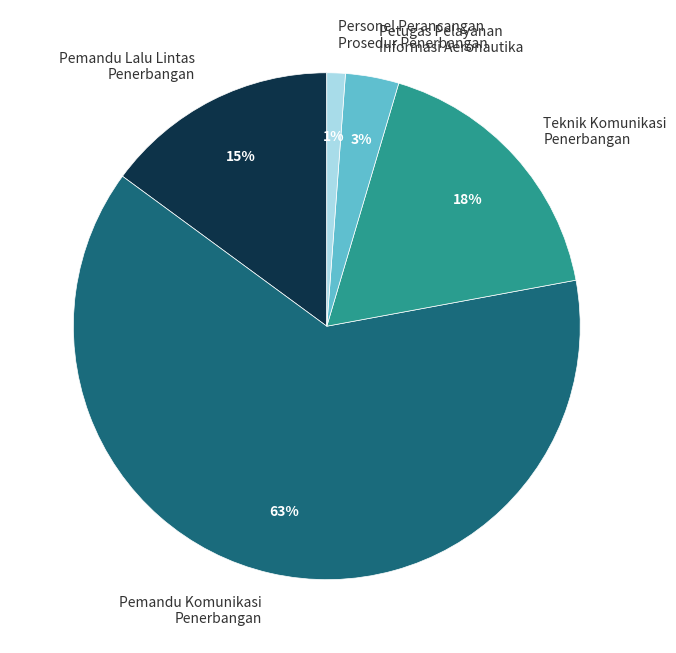

What is the largest slice in the pie chart?

Pemandu Komunikasi Penerbangan